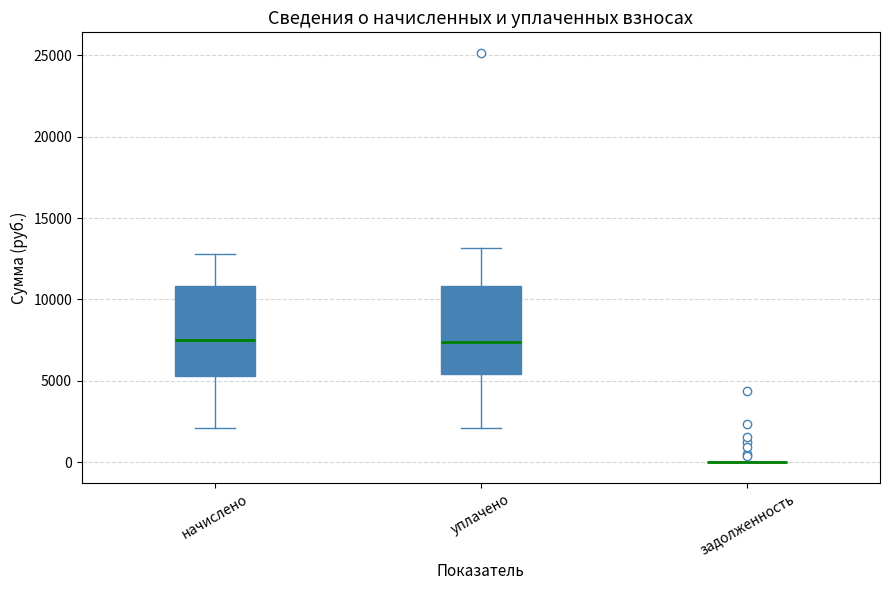

Where is the lower edge of the box for уплачено on the y-axis? The values are not printed on the chart, so give them approximately, as read against the axis.

5500